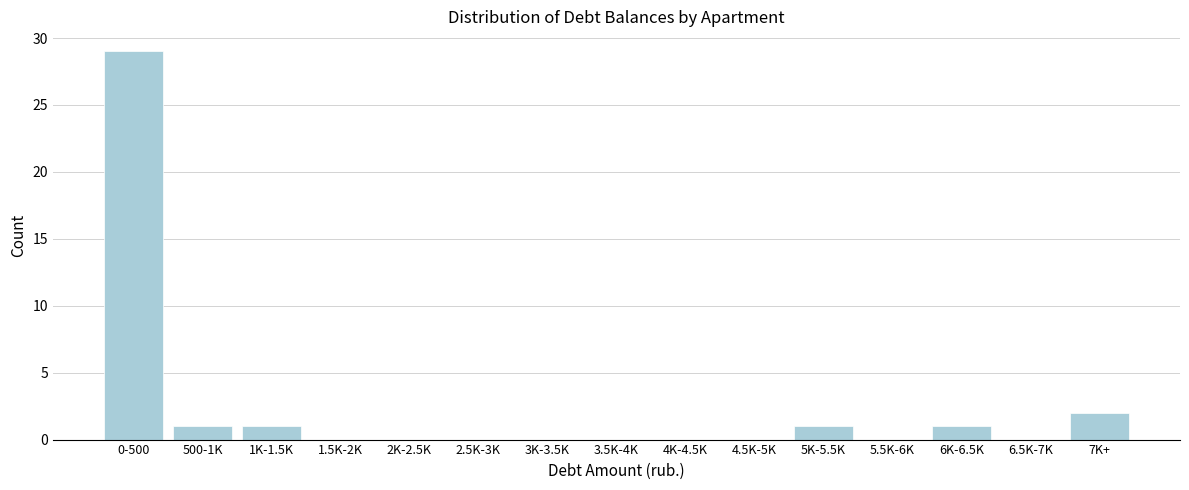

Reading left to right, list all the values displayed in this chart.

0-500=29	500-1K=1	1K-1.5K=1	1.5K-2K=0	2K-2.5K=0	2.5K-3K=0	3K-3.5K=0	3.5K-4K=0	4K-4.5K=0	4.5K-5K=0	5K-5.5K=1	5.5K-6K=0	6K-6.5K=1	6.5K-7K=0	7K+=2